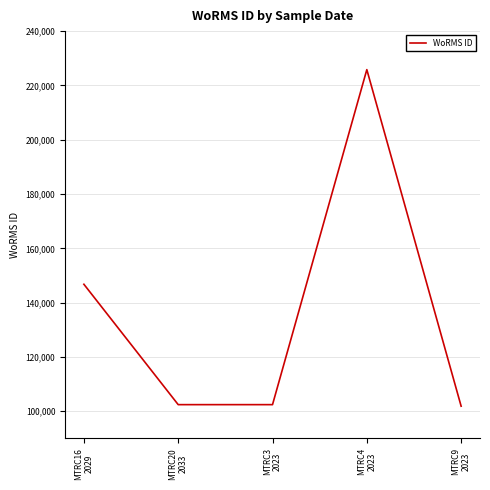

True or false: the data has more than 2 interior local peaks.

False